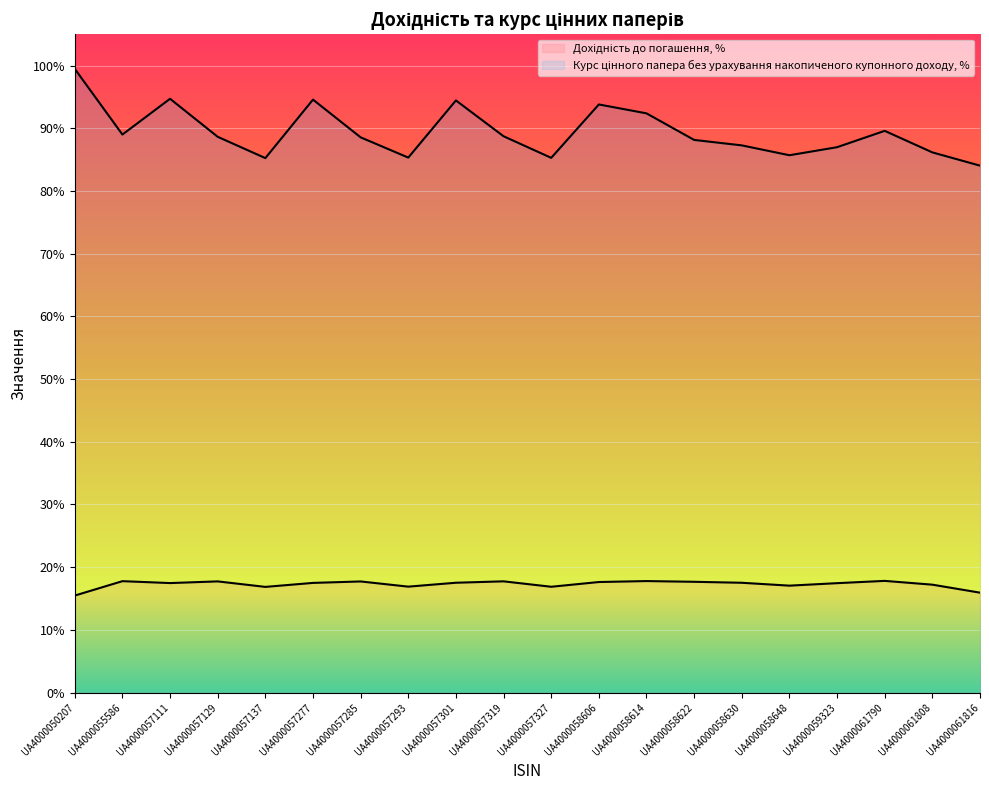

At which label is Курс цінного папера без урахування накопиченого купонного доходу, % closest to 91?

UA4000058614